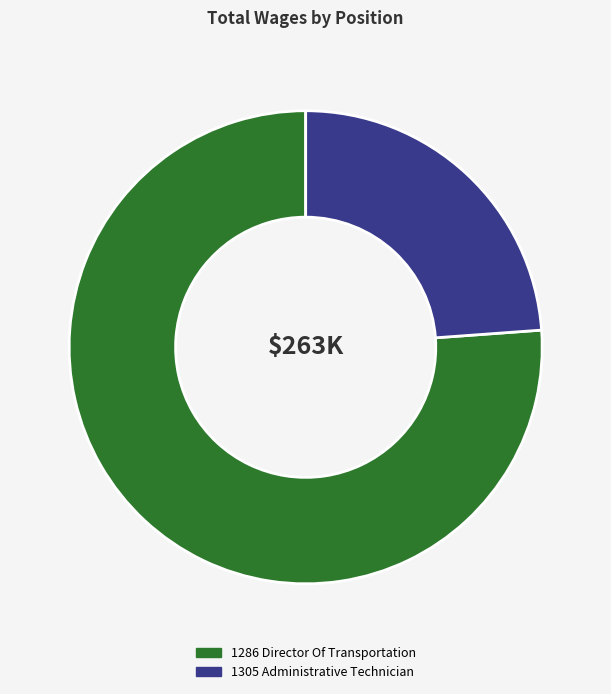

Which category accounts for the majority?

1286 Director Of Transportation